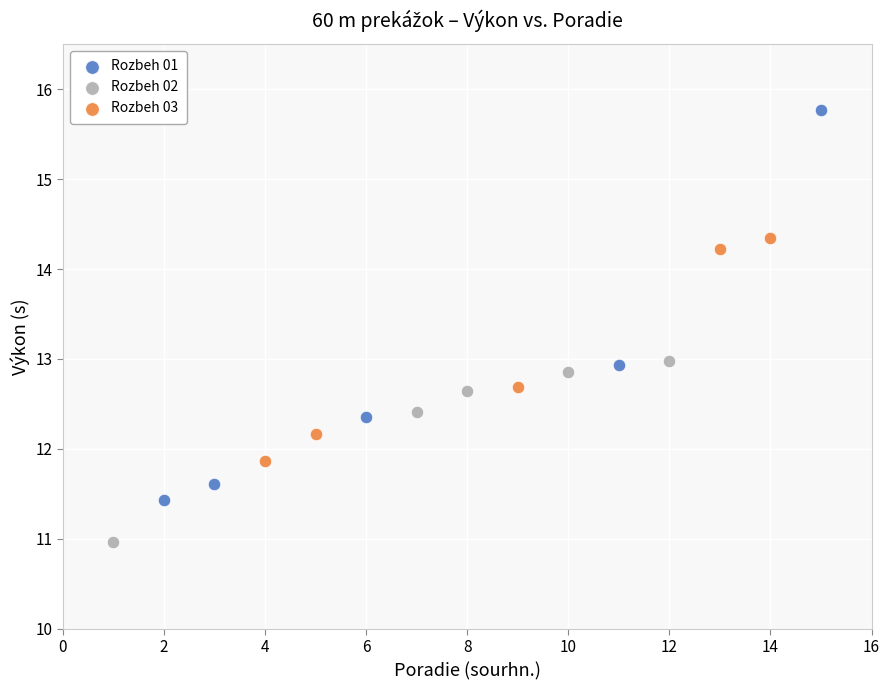

Which series contains the lowest Y value?

Rozbeh 02